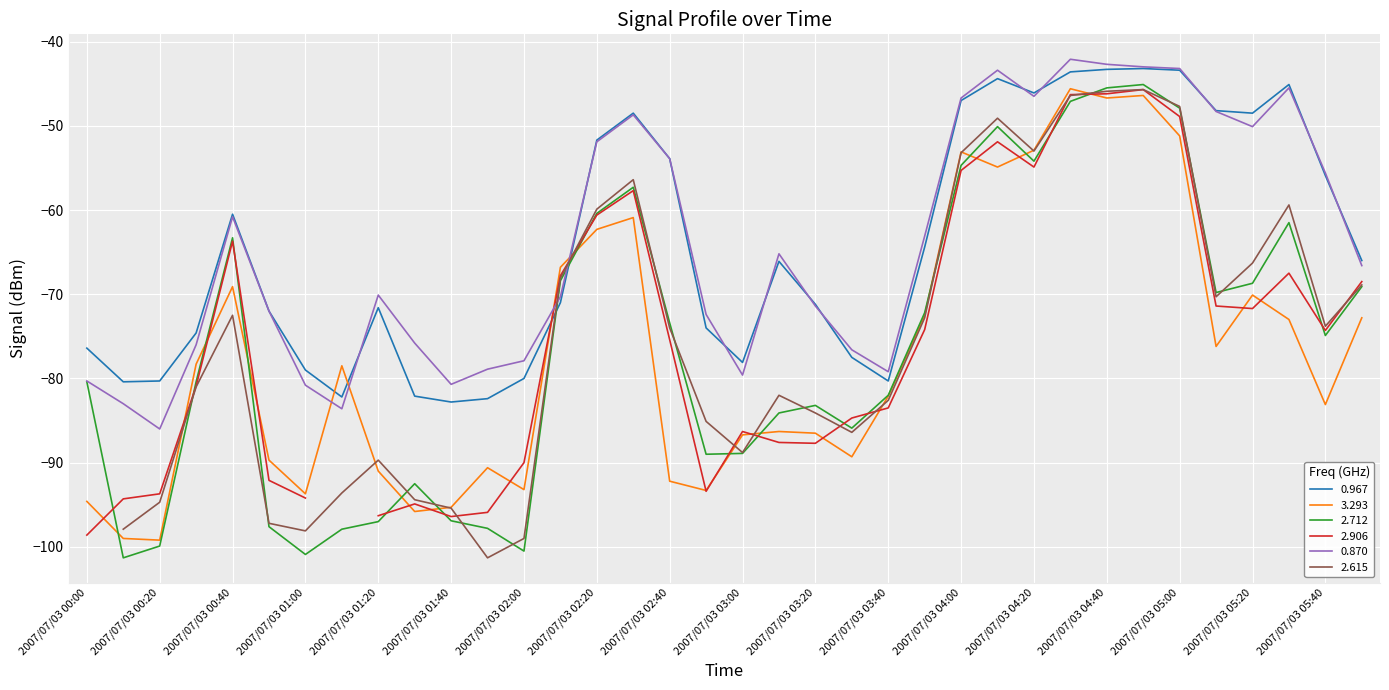

Where does the 0.967 series first go above -66?

2007/07/03 00:40